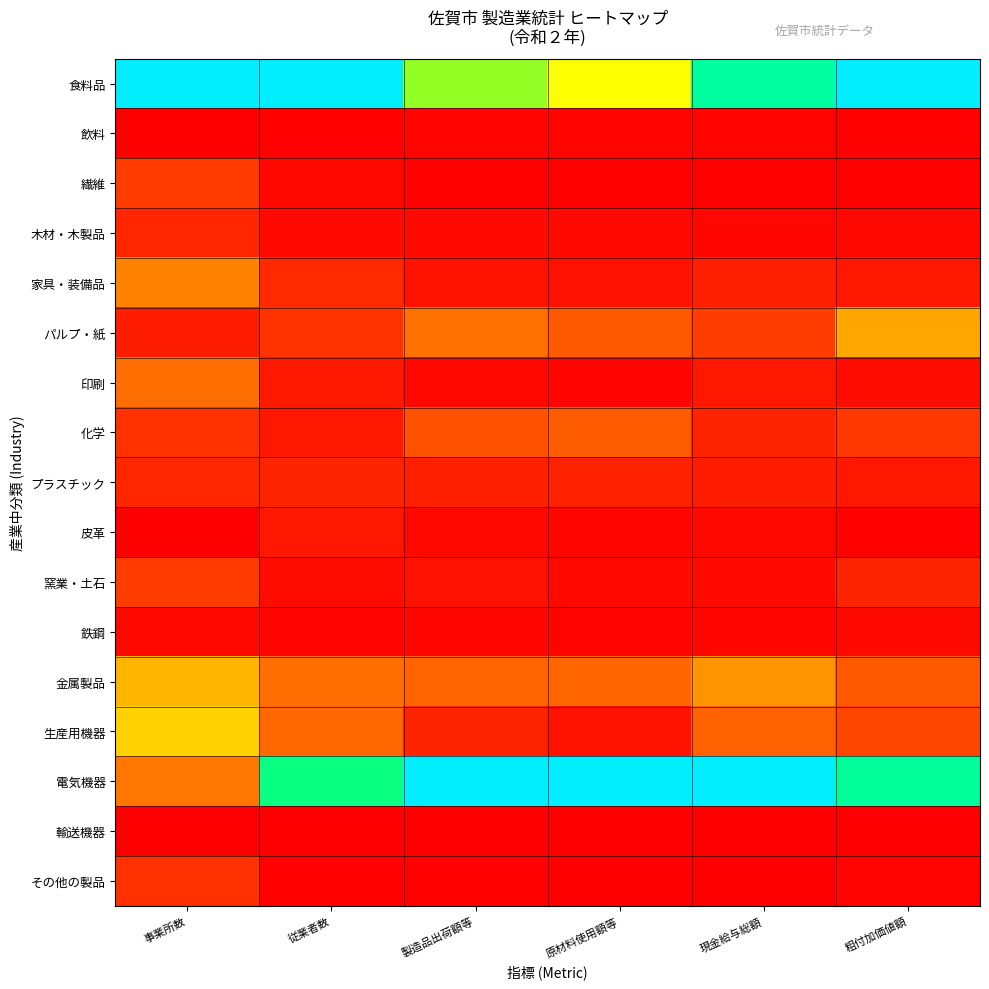

Reading left to right, extract all data points from this chart.

食料品: 事業所数=1.0	従業者数=1.0	製造品出荷額等=0.7	原材料使用額等=0.5	現金給与総額=0.8	粗付加価値額=1.0
飲料: 事業所数=0.0	従業者数=0.0	製造品出荷額等=0.0	原材料使用額等=0.0	現金給与総額=0.0	粗付加価値額=0.0
繊維: 事業所数=0.1	従業者数=0.0	製造品出荷額等=0.0	原材料使用額等=0.0	現金給与総額=0.0	粗付加価値額=0.0
木材・木製品: 事業所数=0.1	従業者数=0.0	製造品出荷額等=0.0	原材料使用額等=0.0	現金給与総額=0.0	粗付加価値額=0.0
家具・装備品: 事業所数=0.2	従業者数=0.1	製造品出荷額等=0.0	原材料使用額等=0.0	現金給与総額=0.1	粗付加価値額=0.0
パルプ・紙: 事業所数=0.1	従業者数=0.1	製造品出荷額等=0.2	原材料使用額等=0.2	現金給与総額=0.1	粗付加価値額=0.3
印刷: 事業所数=0.2	従業者数=0.1	製造品出荷額等=0.0	原材料使用額等=0.0	現金給与総額=0.0	粗付加価値額=0.0
化学: 事業所数=0.1	従業者数=0.0	製造品出荷額等=0.2	原材料使用額等=0.2	現金給与総額=0.1	粗付加価値額=0.1
プラスチック: 事業所数=0.1	従業者数=0.1	製造品出荷額等=0.1	原材料使用額等=0.1	現金給与総額=0.1	粗付加価値額=0.0
皮革: 事業所数=0.0	従業者数=0.0	製造品出荷額等=0.0	原材料使用額等=0.0	現金給与総額=0.0	粗付加価値額=0.0
窯業・土石: 事業所数=0.1	従業者数=0.0	製造品出荷額等=0.0	原材料使用額等=0.0	現金給与総額=0.0	粗付加価値額=0.1
鉄鋼: 事業所数=0.0	従業者数=0.0	製造品出荷額等=0.0	原材料使用額等=0.0	現金給与総額=0.0	粗付加価値額=0.0
金属製品: 事業所数=0.3	従業者数=0.2	製造品出荷額等=0.2	原材料使用額等=0.2	現金給与総額=0.3	粗付加価値額=0.2
生産用機器: 事業所数=0.4	従業者数=0.2	製造品出荷額等=0.1	原材料使用額等=0.0	現金給与総額=0.2	粗付加価値額=0.1
電気機器: 事業所数=0.2	従業者数=0.7	製造品出荷額等=1.0	原材料使用額等=1.0	現金給与総額=1.0	粗付加価値額=0.8
輸送機器: 事業所数=0.0	従業者数=0.0	製造品出荷額等=0.0	原材料使用額等=0.0	現金給与総額=0.0	粗付加価値額=0.0
その他の製品: 事業所数=0.1	従業者数=0.0	製造品出荷額等=0.0	原材料使用額等=0.0	現金給与総額=0.0	粗付加価値額=0.0